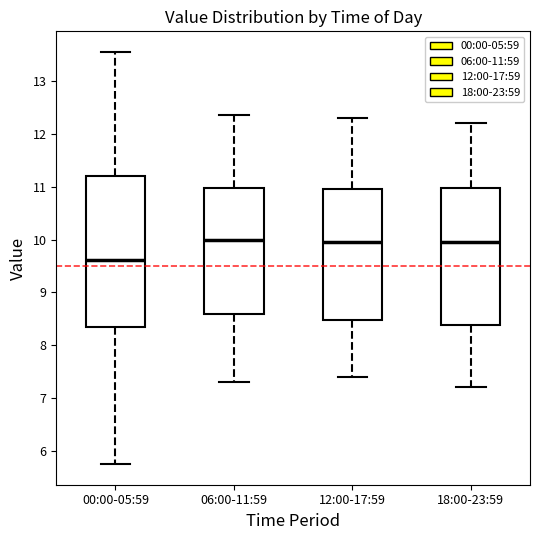

Which box is the tallest, from its lower edge to its upper edge?

00:00-05:59